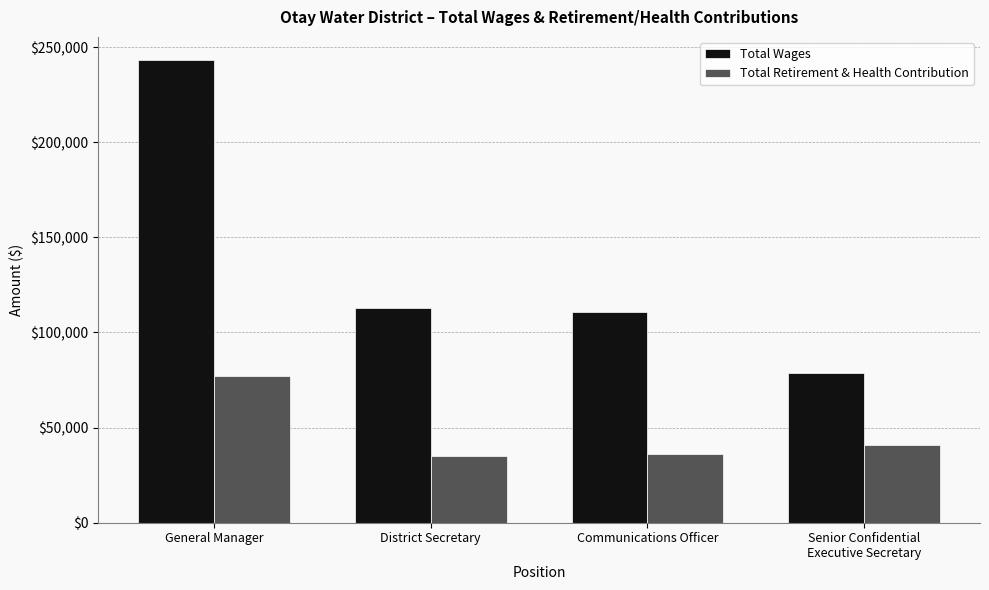

What is the label of the 2nd bar from the right?

Communications Officer